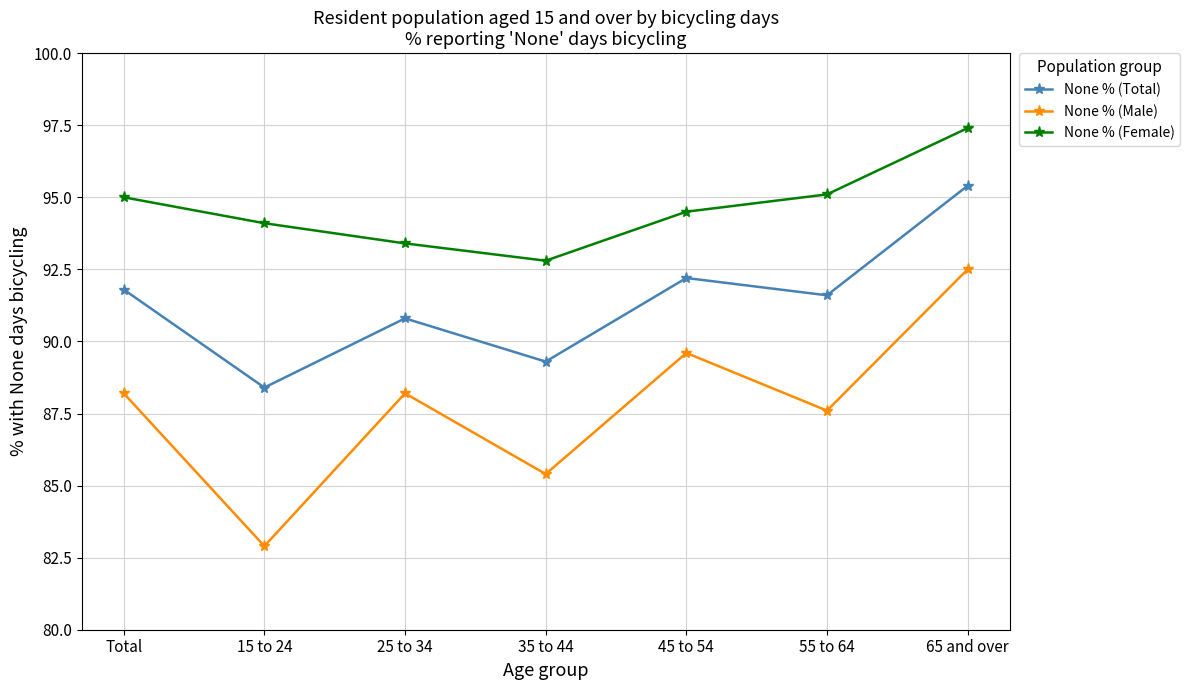

Which series has the largest range (max minus min)?

None % (Male)